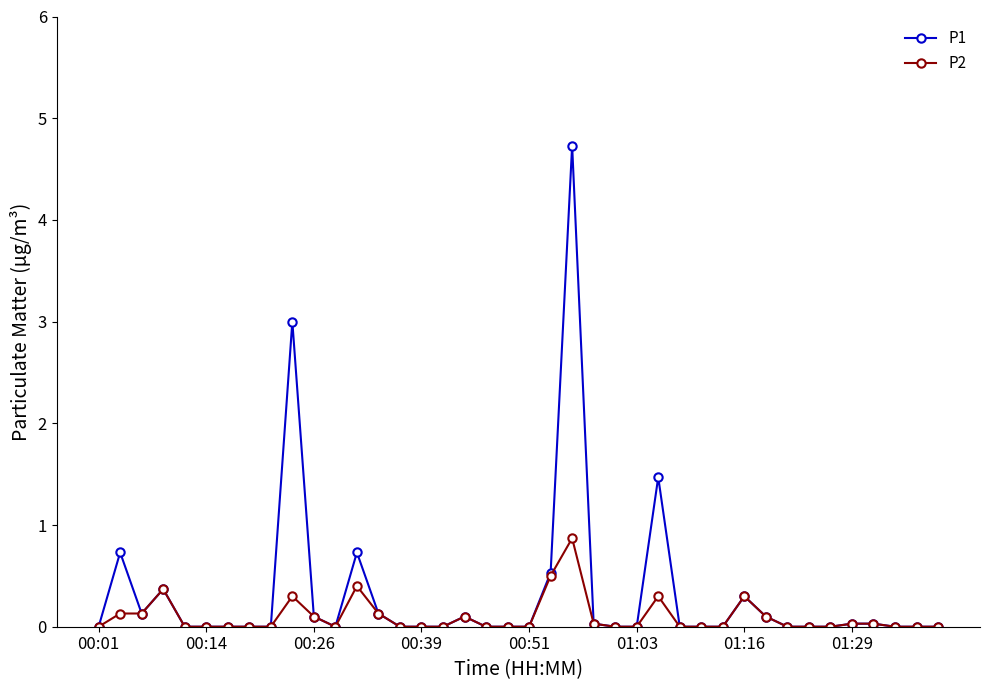

Which series has the widest spread of values?

P1